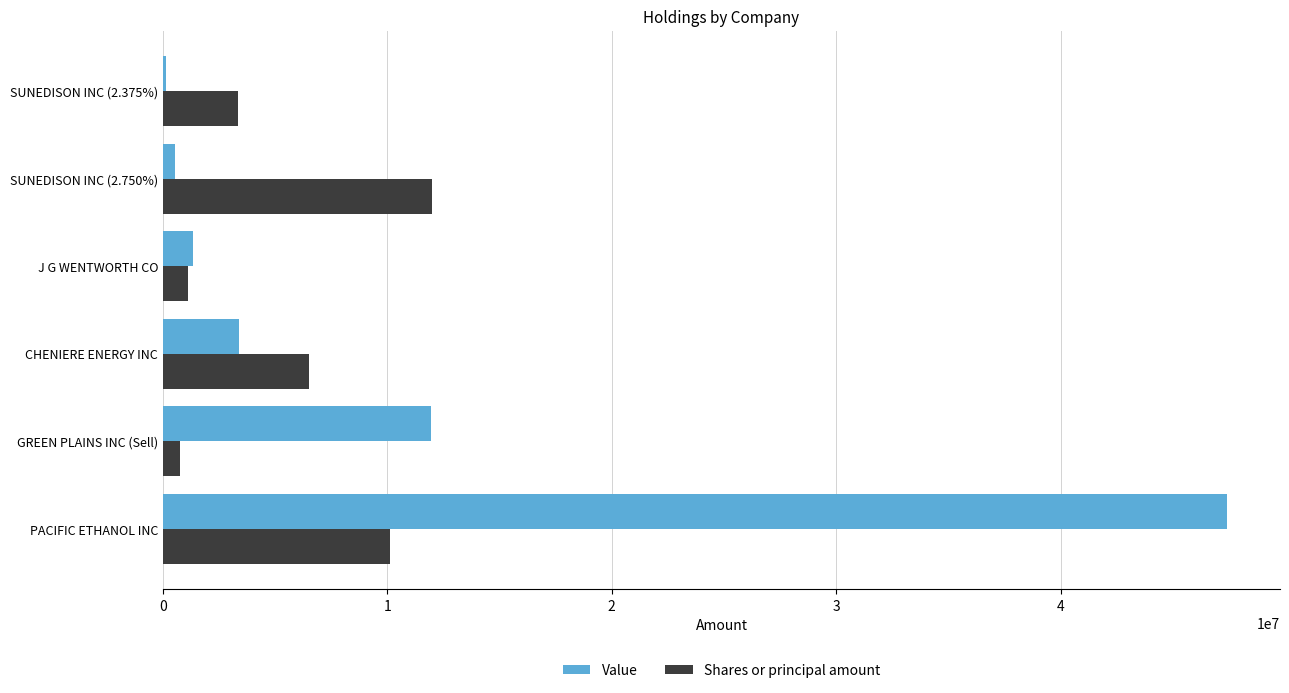

Read the Value value at J G WENTWORTH CO.

1350000